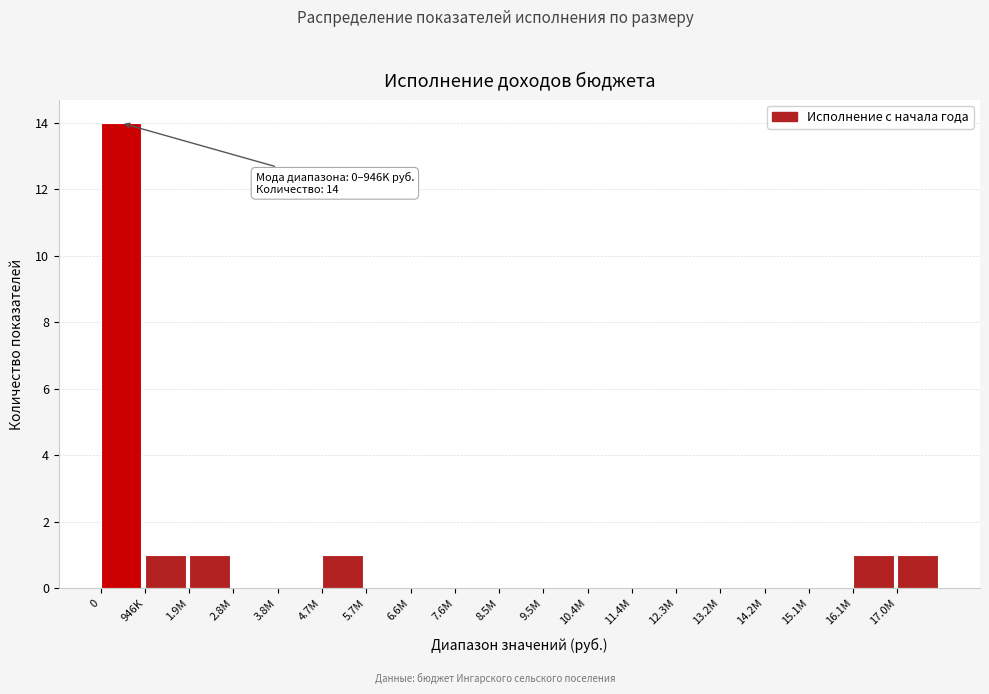

Reading right to left, what are all the values shown in this chart?

17.0M=1	16.1M=1	15.1M=0	14.2M=0	13.2M=0	12.3M=0	11.4M=0	10.4M=0	9.5M=0	8.5M=0	7.6M=0	6.6M=0	5.7M=0	4.7M=1	3.8M=0	2.8M=0	1.9M=1	946K=1	0=14